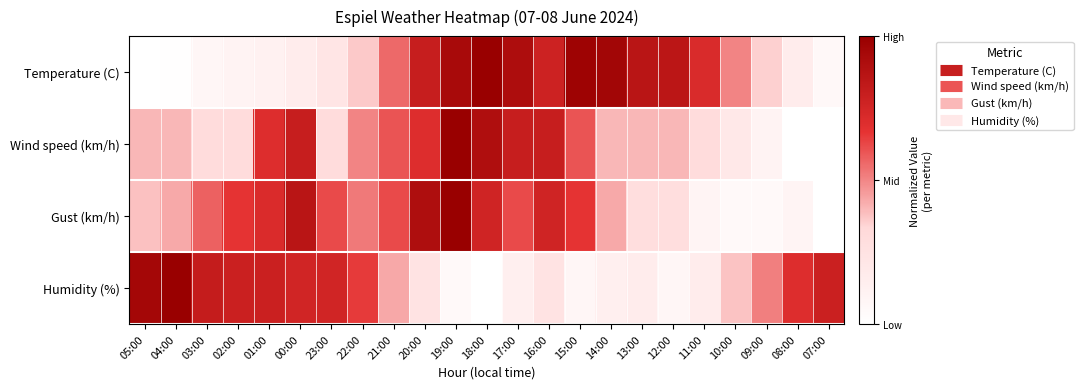

At how many categories does at least one series exceed 0?

23